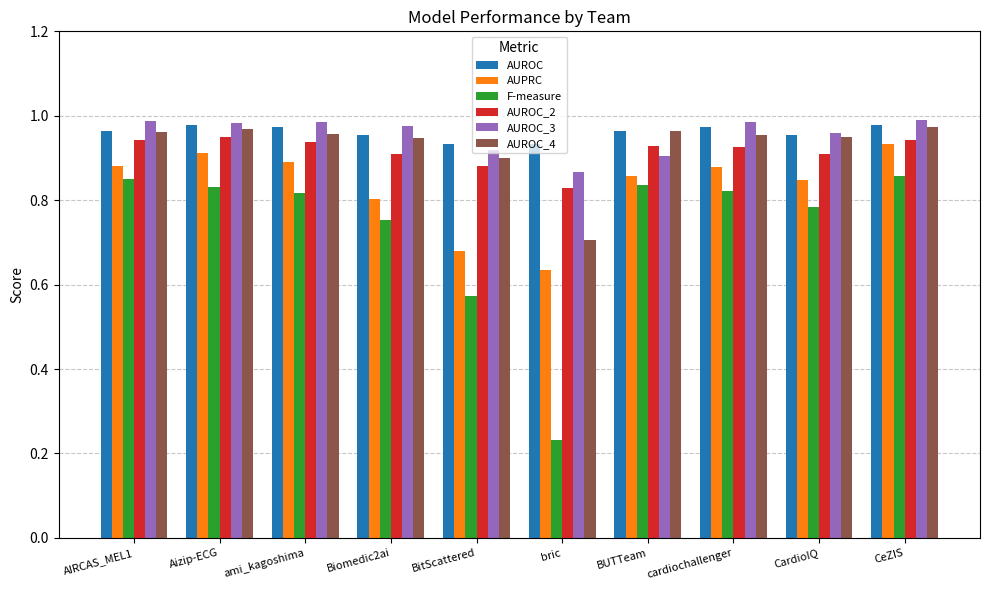

What is the sum of all AUROC_2 values?

9.2